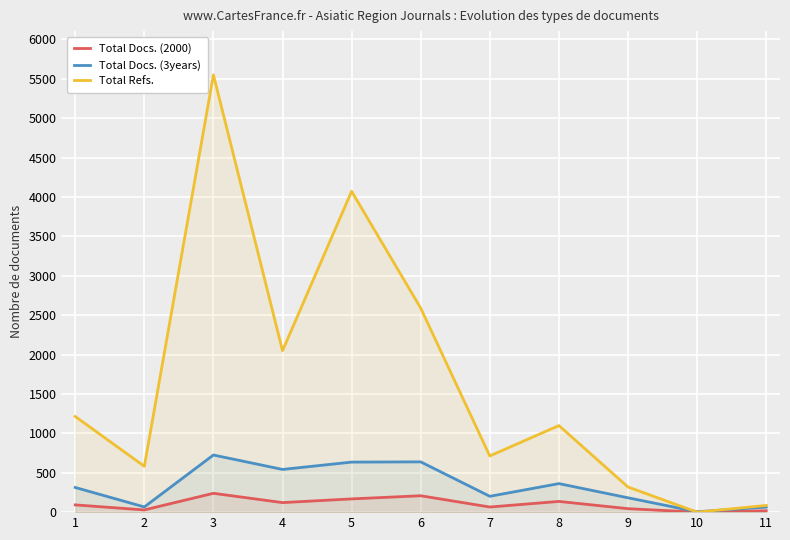

At which category is the sum across all series the highest?

3